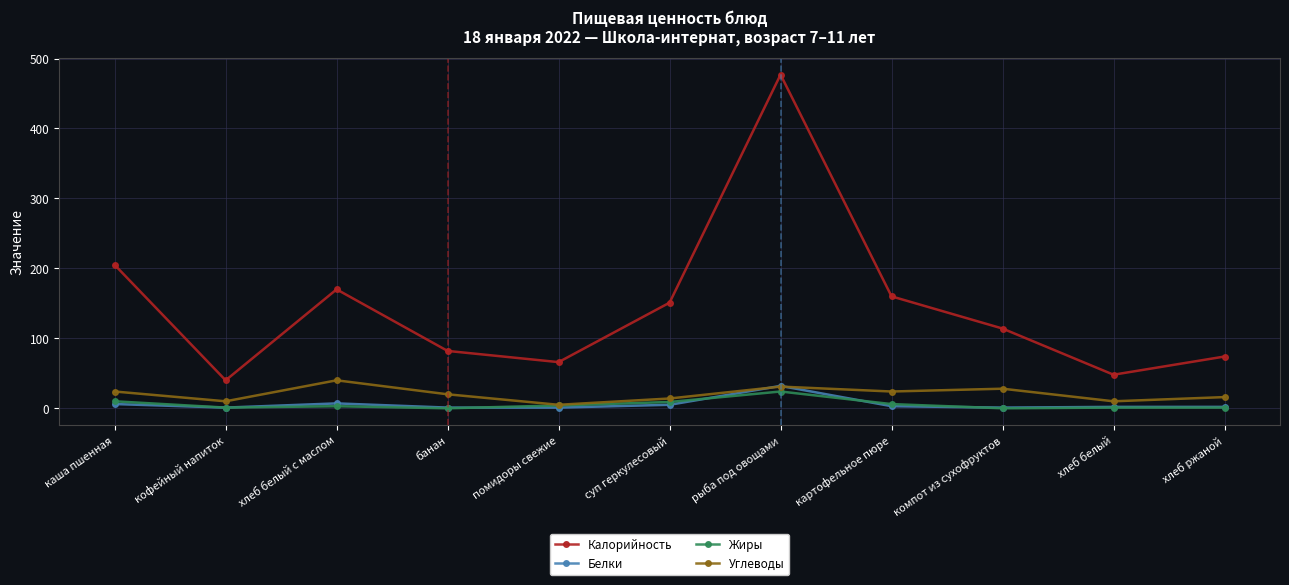

What is the sum of the Жиры values at рыба под овощами and хлеб белый?

25.0